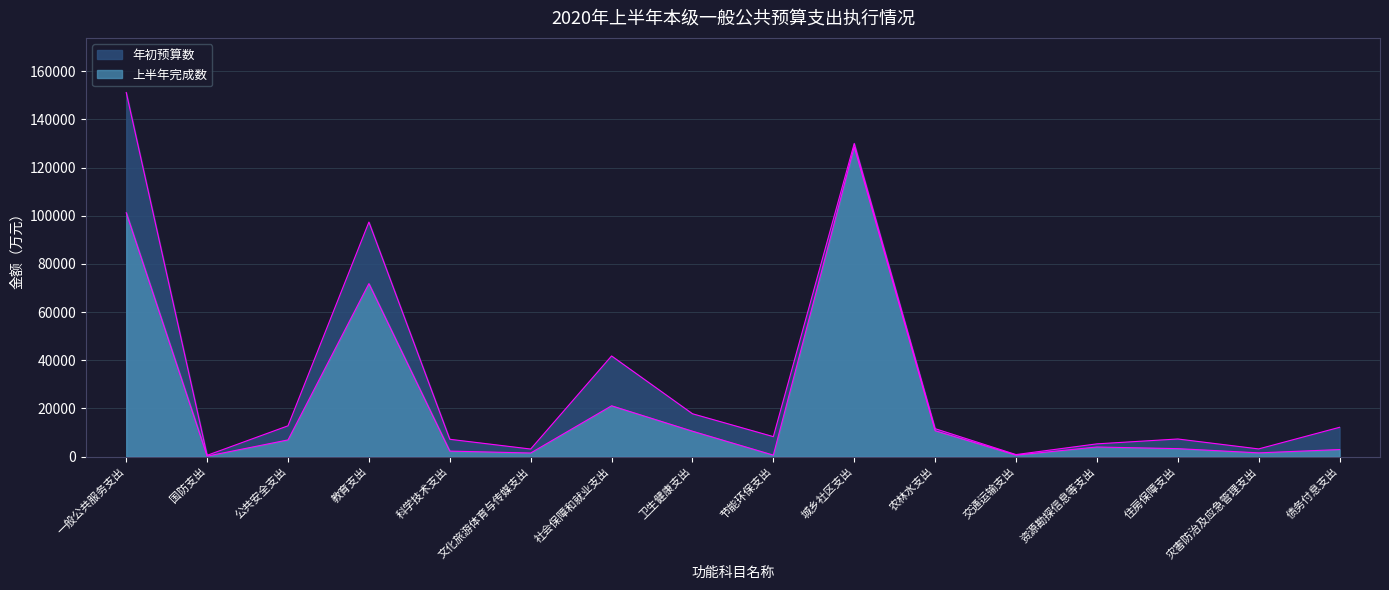

Where is the first local maximum for 上半年完成数?

教育支出